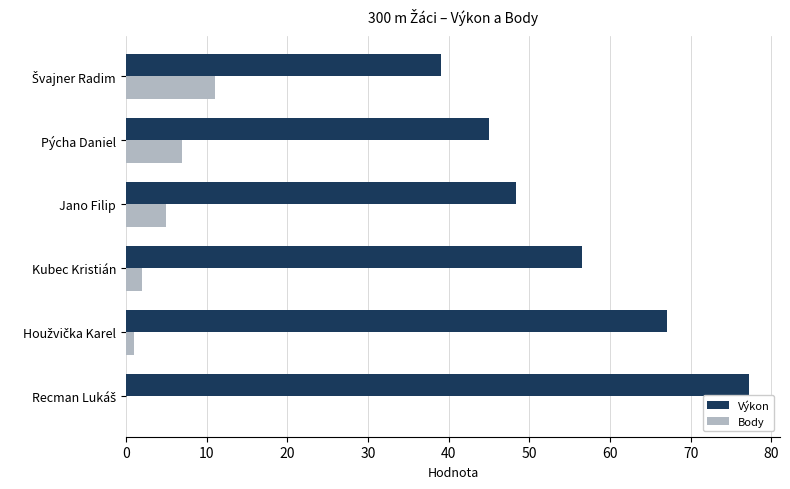

What is the sum of the Výkon values at Kubec Kristián and Pýcha Daniel?

101.5